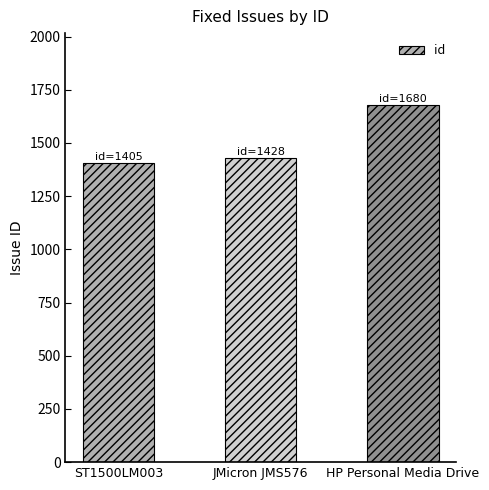

Count the number of categories in the chart.

3